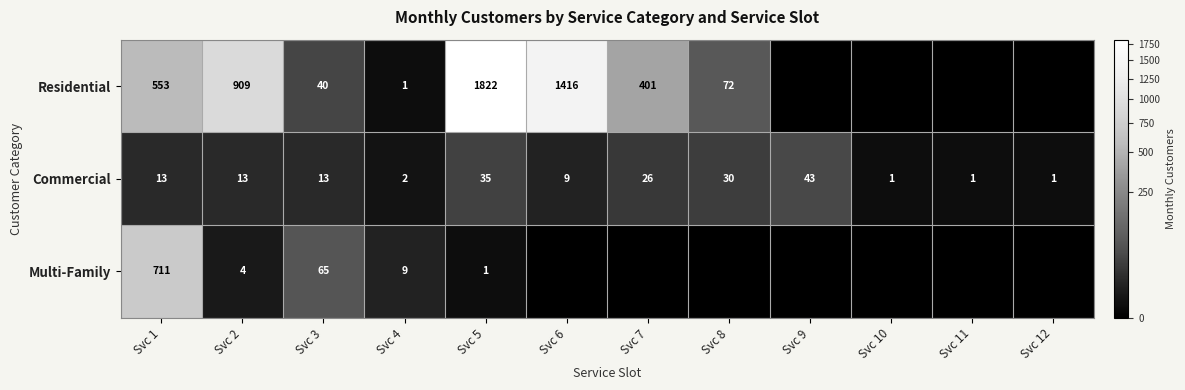

What is the total value across all series at Svc 5?

1858